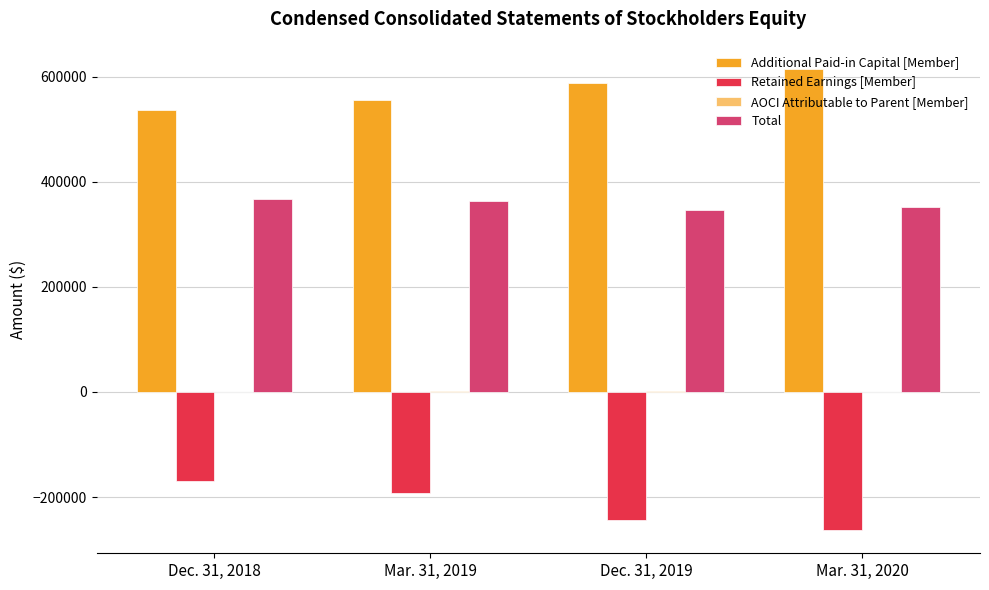

At which category does the chart reach its peak across all series?

Mar. 31, 2020